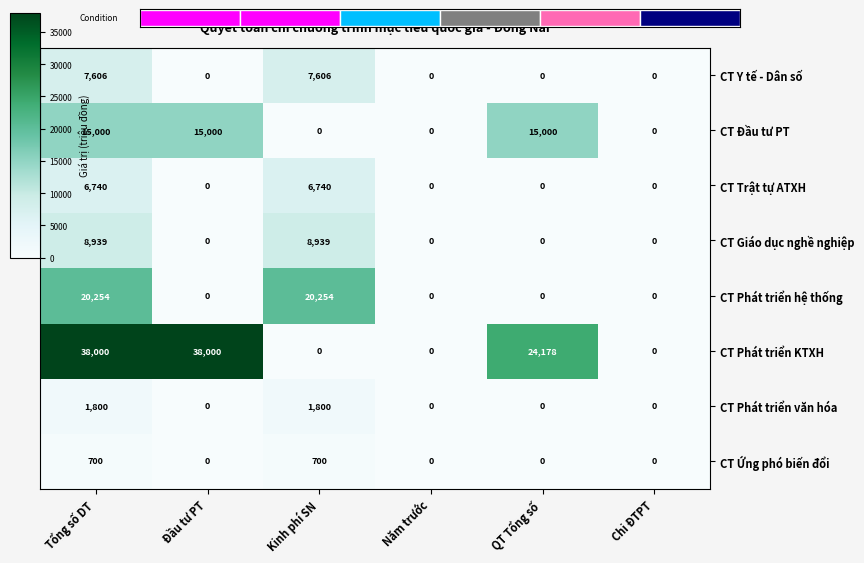

What is the sum of all CT Giáo dục nghề nghiệp values?

17878